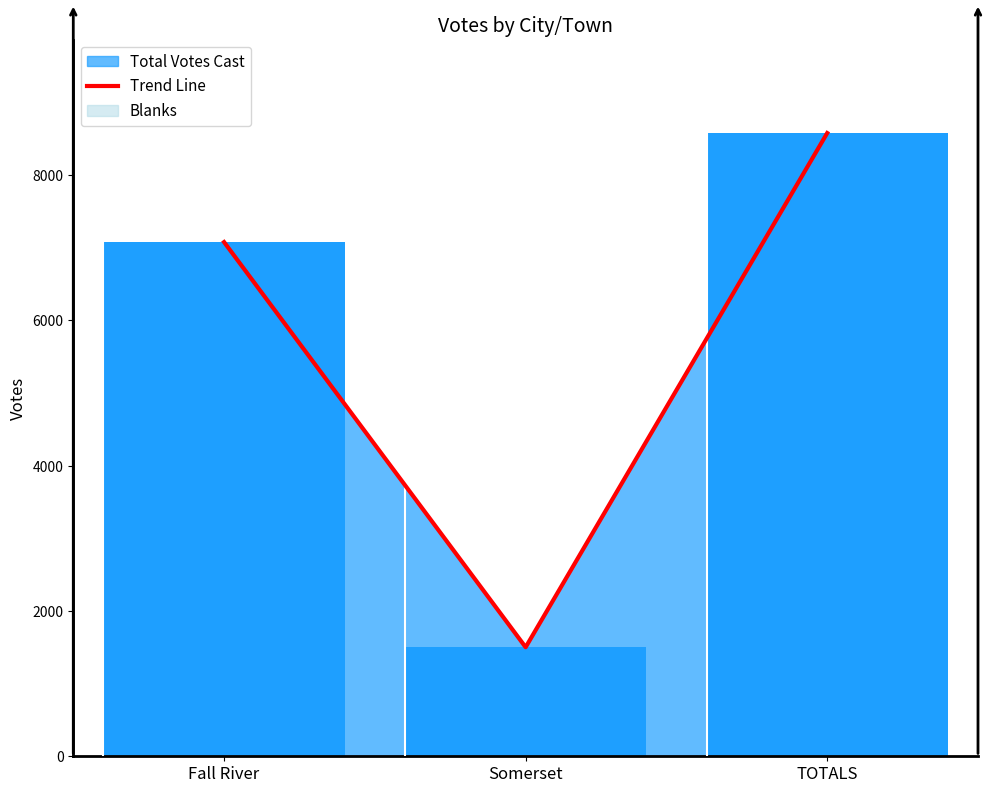

Reading left to right, what are all the values shown in this chart?

7078	1501	8579